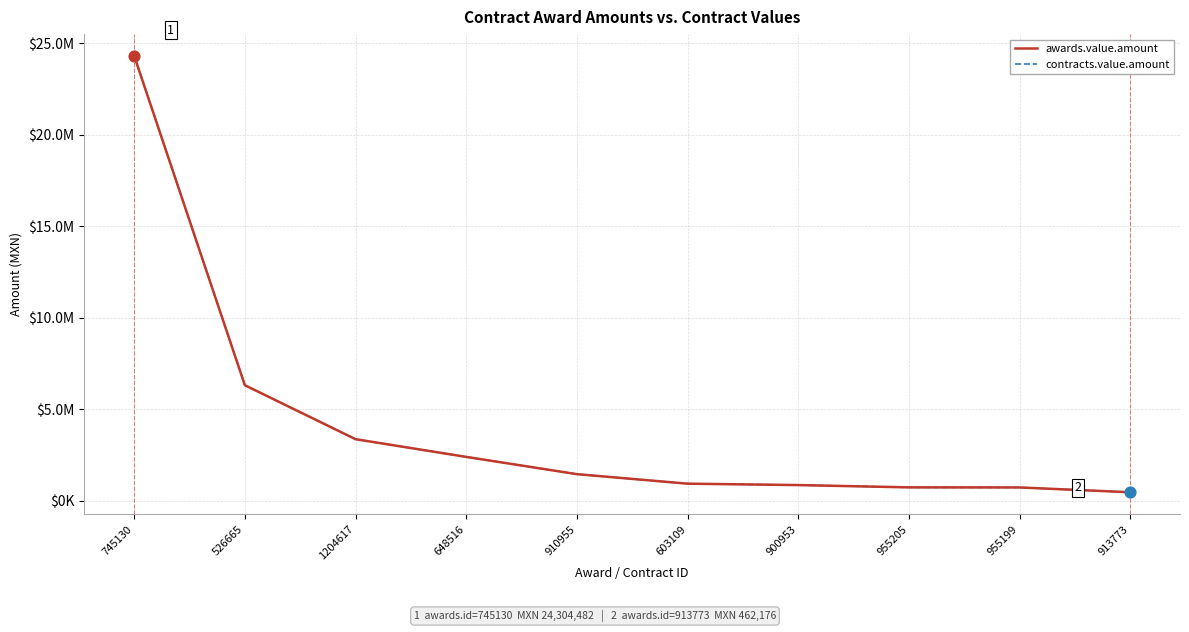

At which category is the sum across all series the highest?

745130